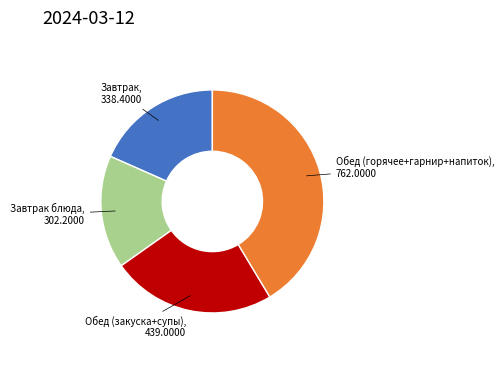

Does any single category account for the majority?

No